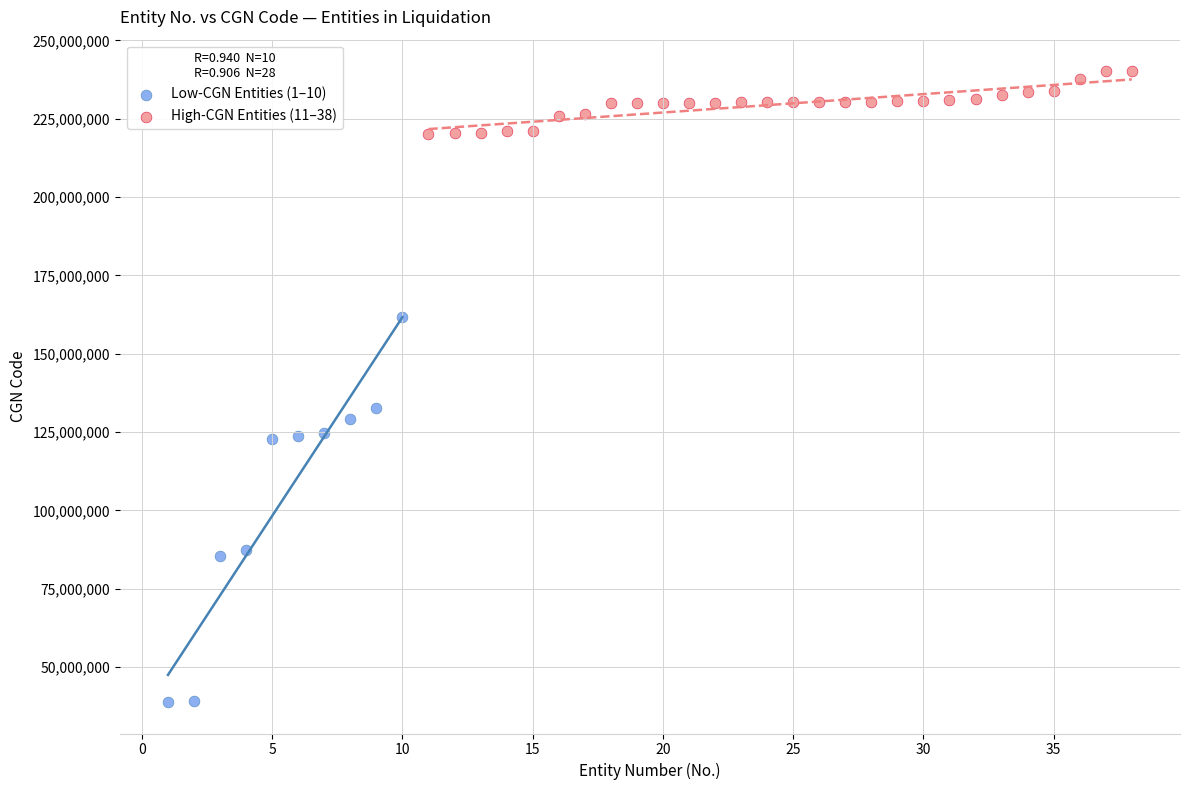

Which series reaches the maximum Y coordinate?

High-CGN Entities (11–38)